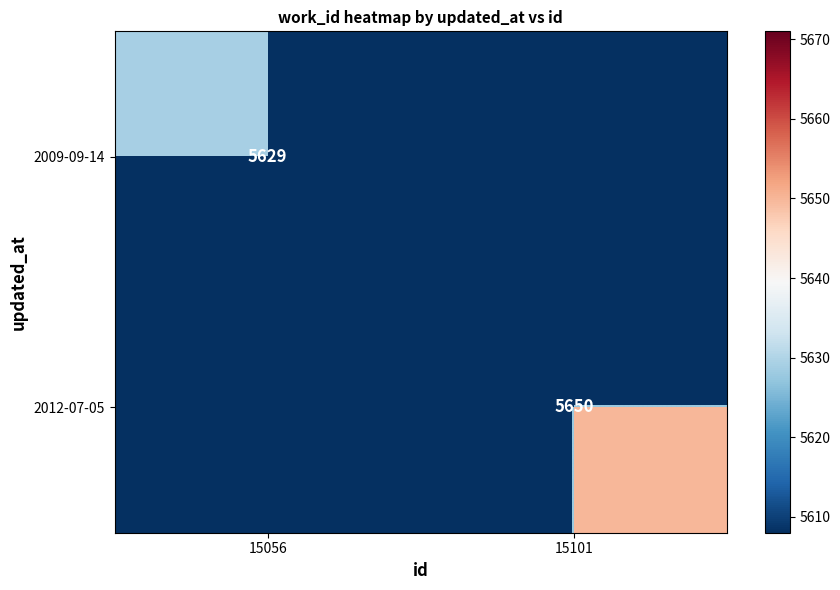

Is the value of 2012-07-05 at 15101 greater than the value of 2009-09-14 at 15056?

Yes